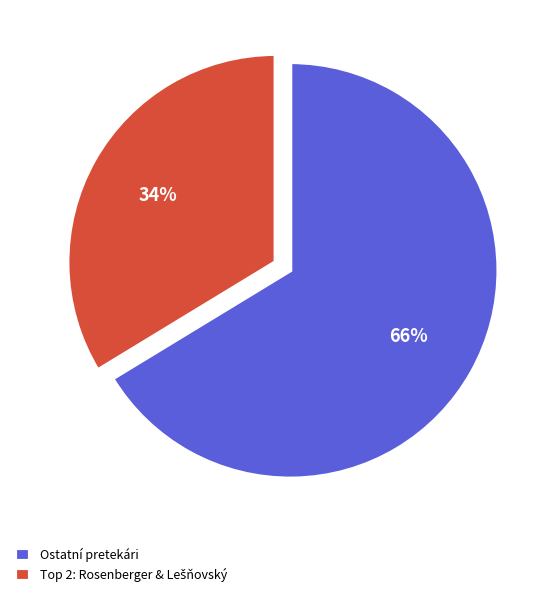

What is the largest slice in the pie chart?

Ostatní pretekári